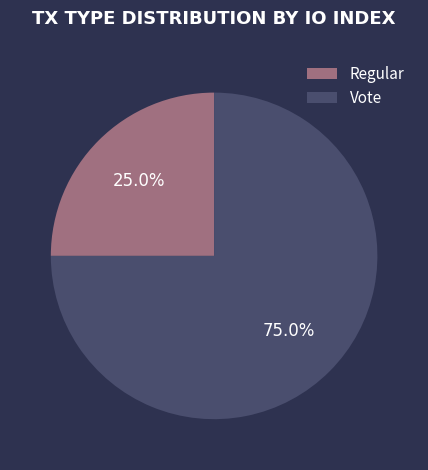

Between Regular and Vote, which is larger?

Vote